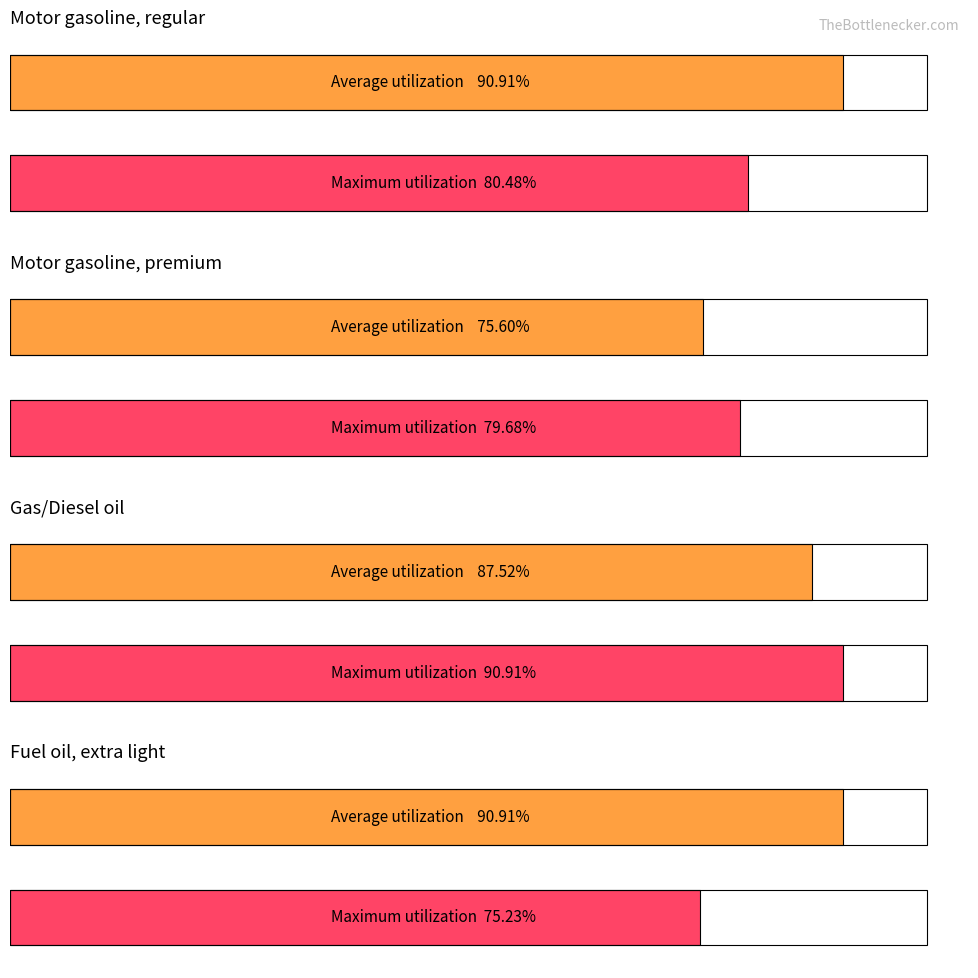

Is the value of Gas/Diesel oil at 2021 greater than the value of Motor gasoline, regular at 2022?

Yes